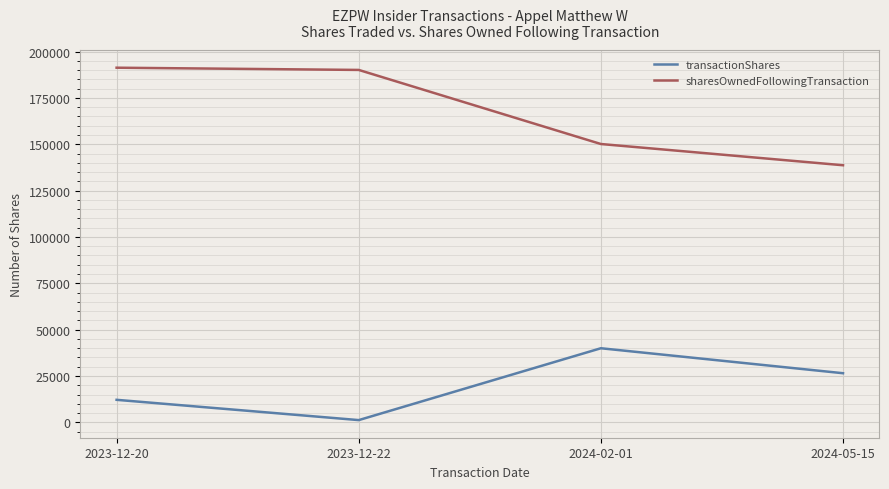

Is this an area chart (filled region under the line)?

No